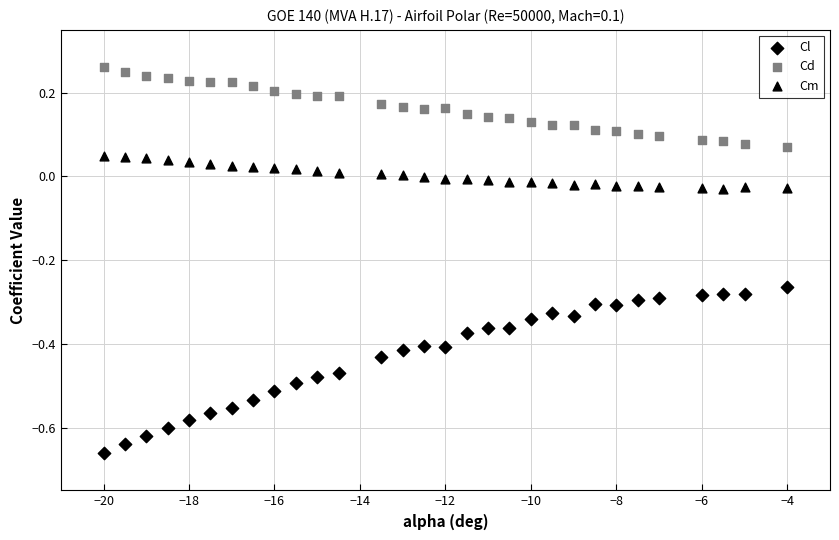

How many data points are displayed?

90